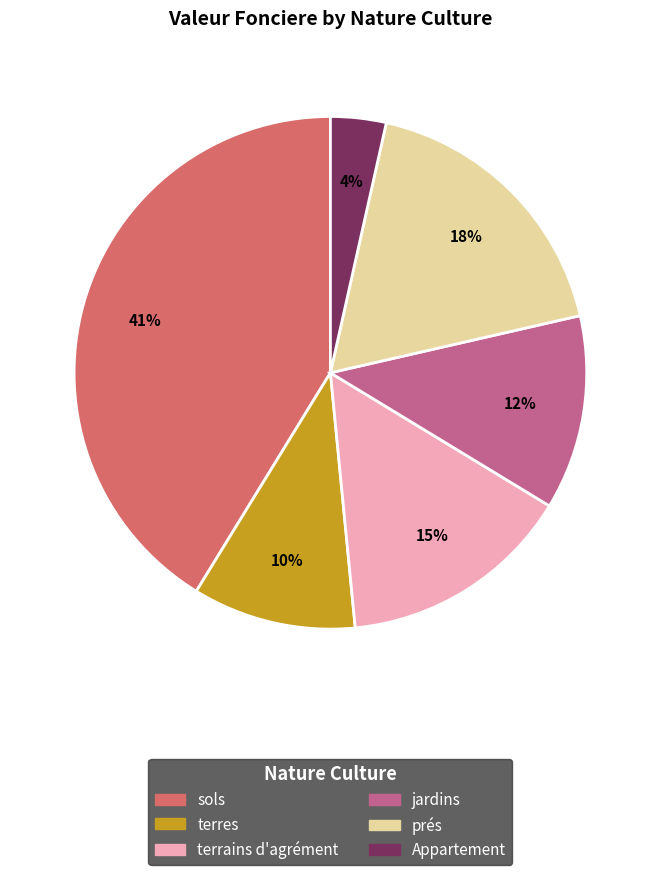

Combined, do terres and sols account for over 50%?

Yes